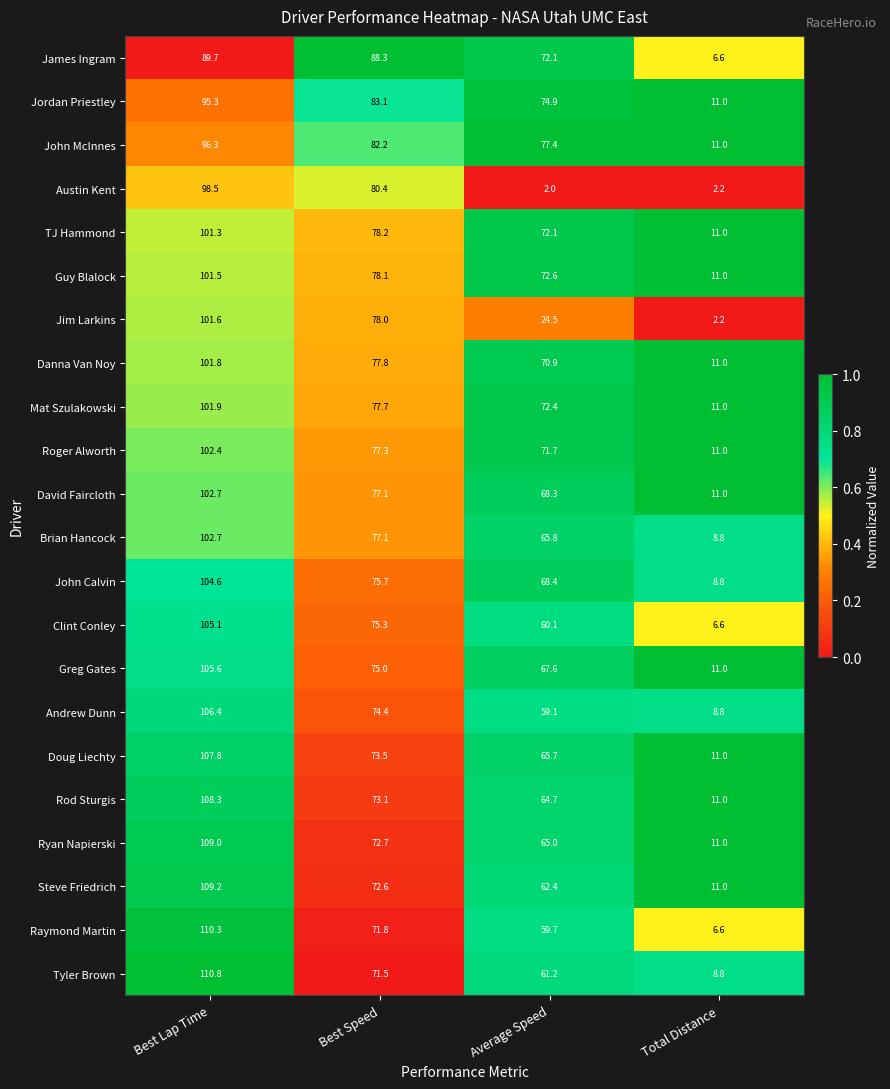

The Doug Liechty series shows 128.9 at Best Speed. True or false?

False